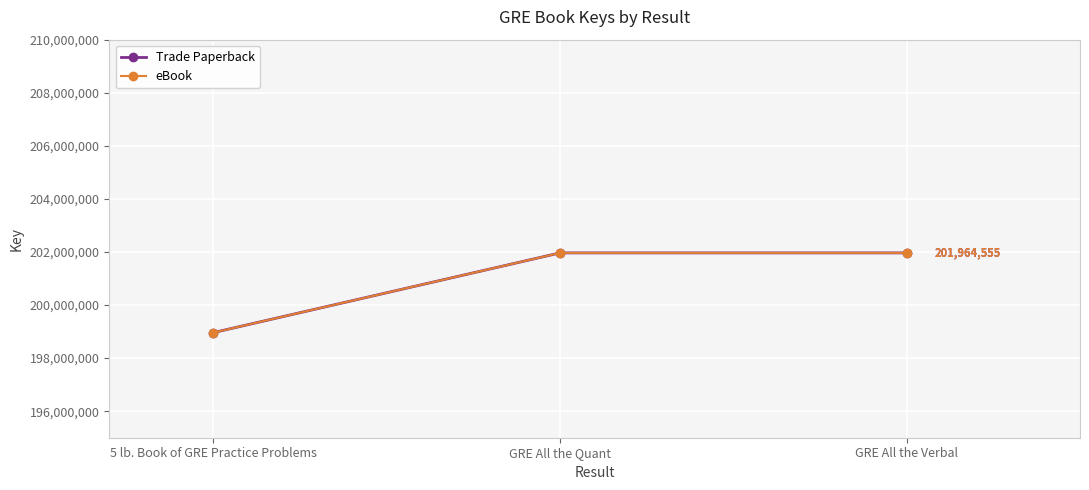

Between 5 lb. Book of GRE Practice Problems and GRE All the Quant, which series saw the biggest shift?

Trade Paperback